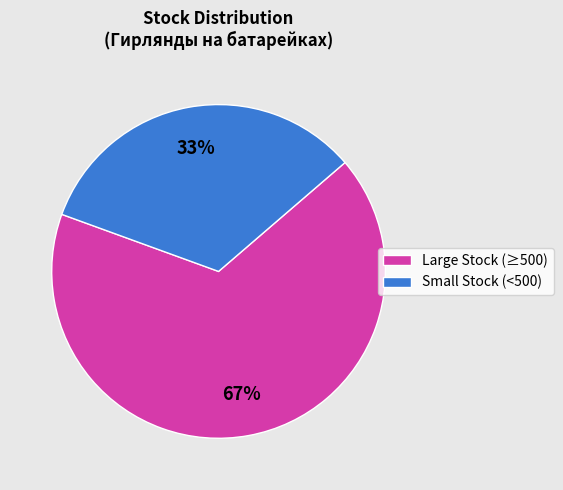

To the nearest percent, what is the difference between the largest and smallest slice percentages?

34%